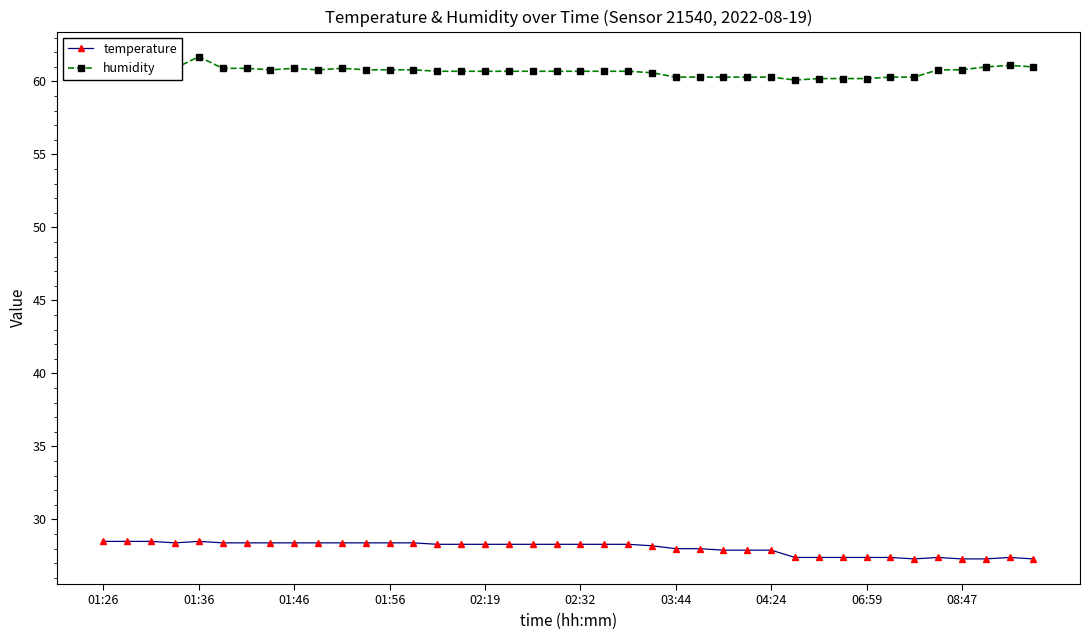

True or false: temperature has more than 1 points higher than both neighbors.

True